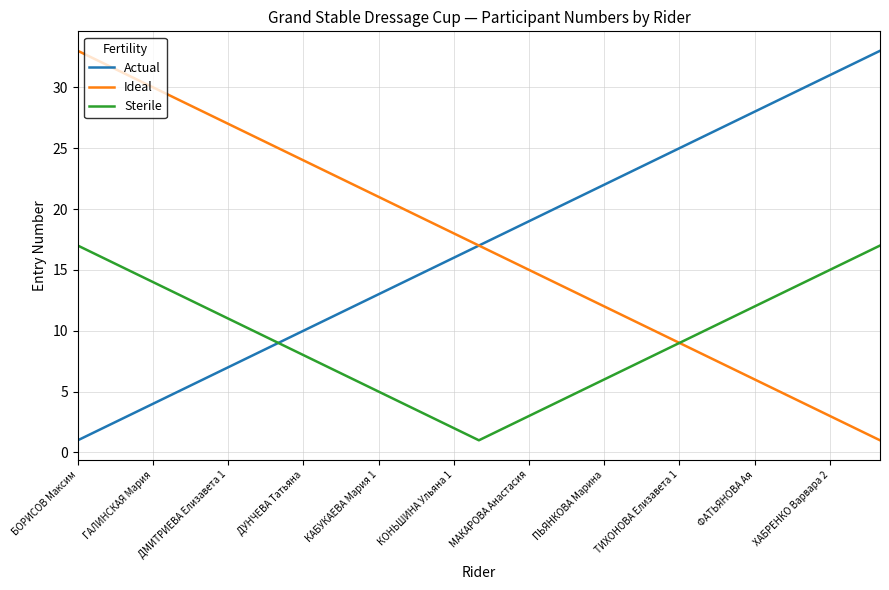

Reading left to right, what are all the values shown in this chart?

Actual: 1	2	3	4	5	6	7	8	9	10	11	12	13	14	15	16	17	18	19	20	21	22	23	24	25	26	27	28	29	30	31	32	33
Ideal: 33	32	31	30	29	28	27	26	25	24	23	22	21	20	19	18	17	16	15	14	13	12	11	10	9	8	7	6	5	4	3	2	1
Sterile: 17	16	15	14	13	12	11	10	9	8	7	6	5	4	3	2	1	2	3	4	5	6	7	8	9	10	11	12	13	14	15	16	17